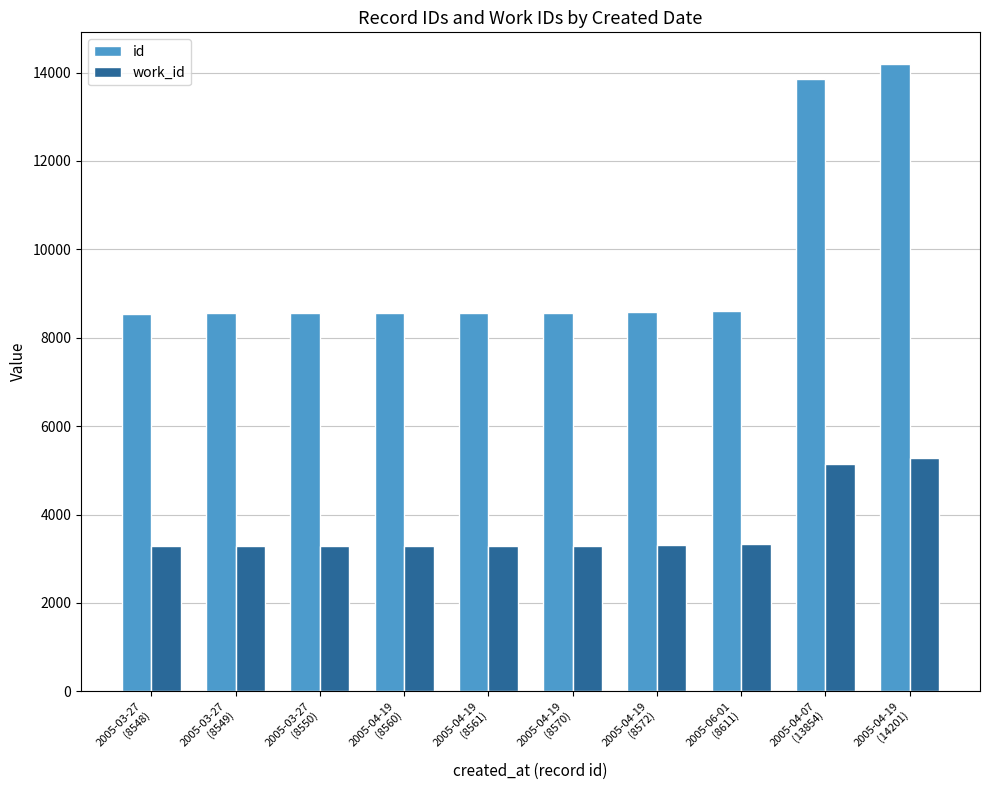

Which series has the largest total across all categories?

id